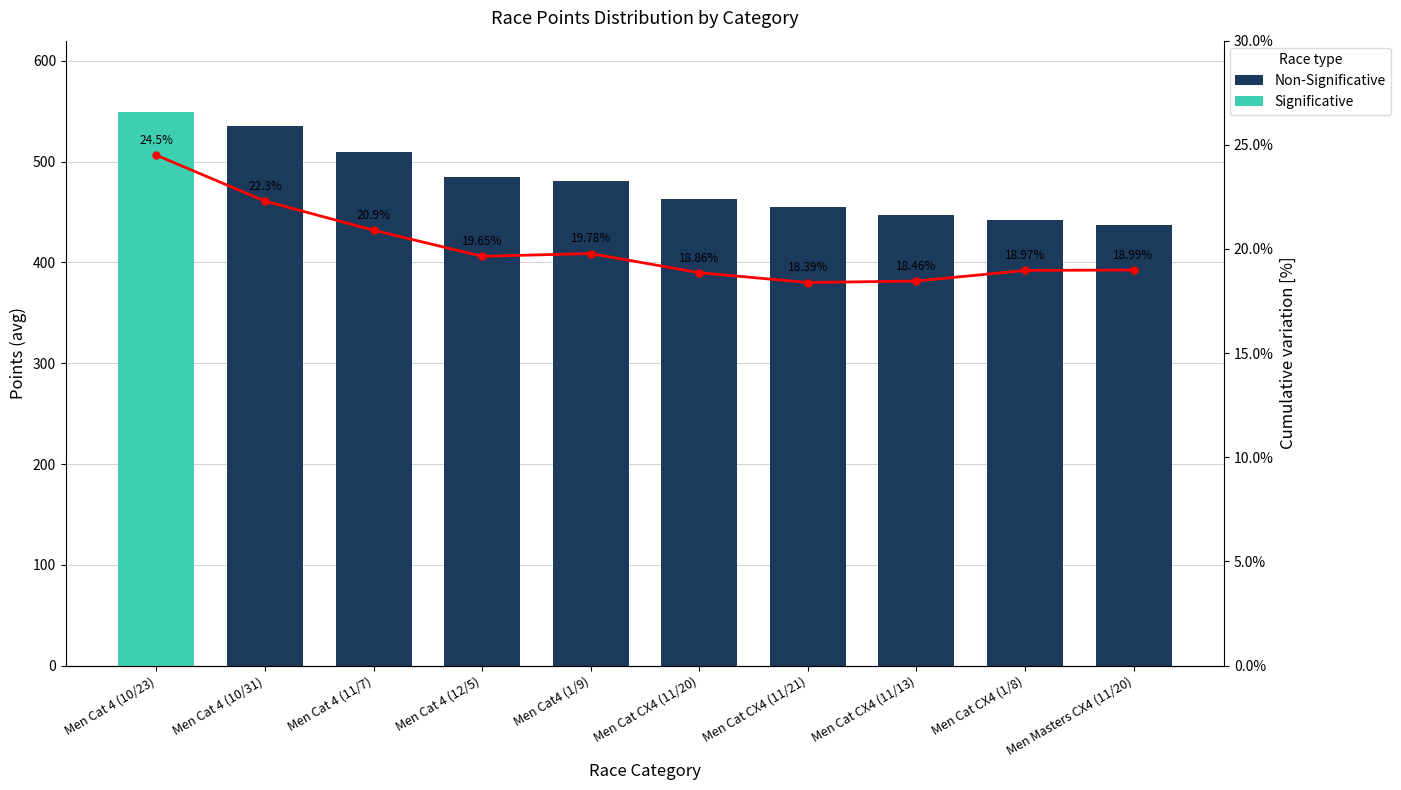

What is the label of the 10th bar from the left?

Men Masters CX4 (11/20)